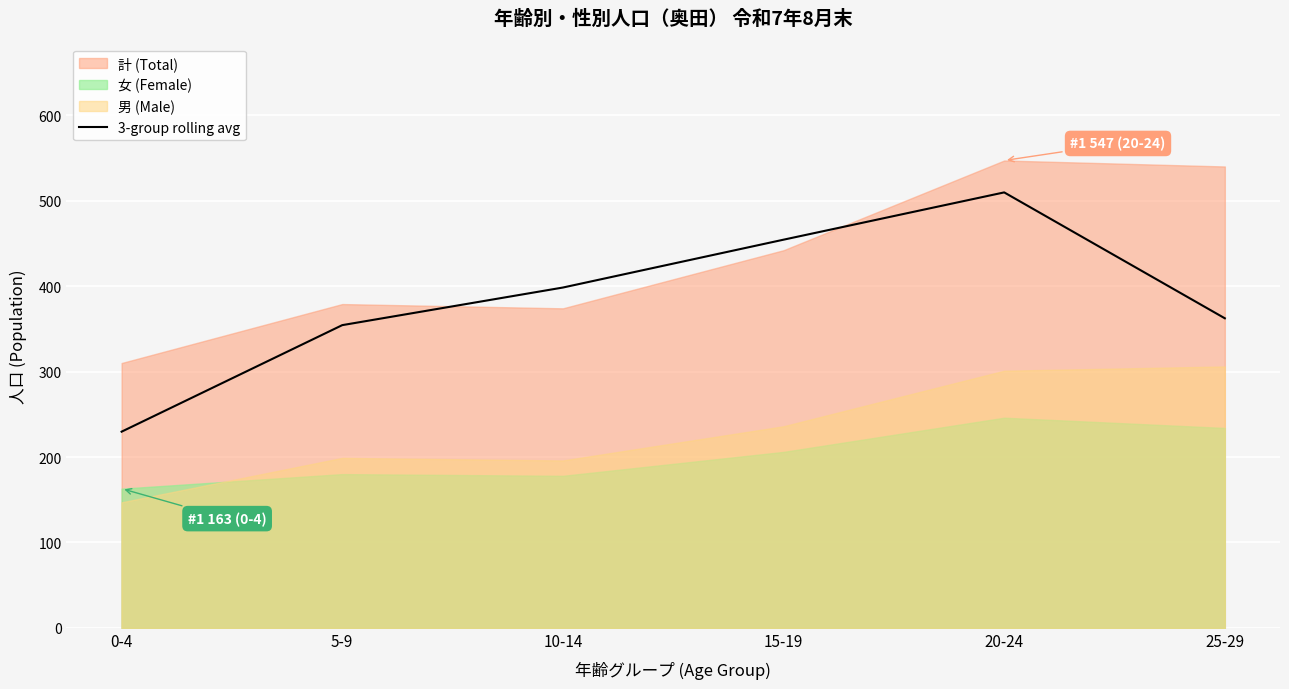

The 3-group rolling avg series shows 700.0 at 15-19. True or false?

False